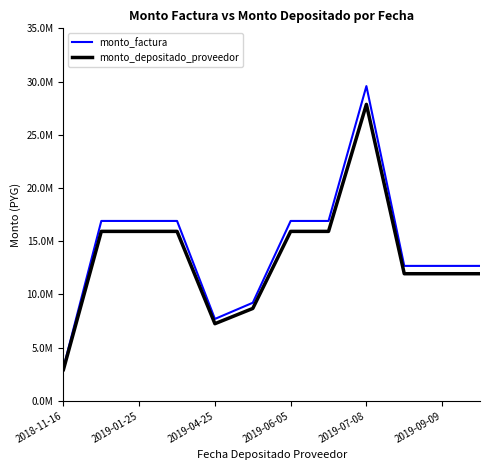

Rank the series by their average value, from lowest to highest.

monto_depositado_proveedor, monto_factura